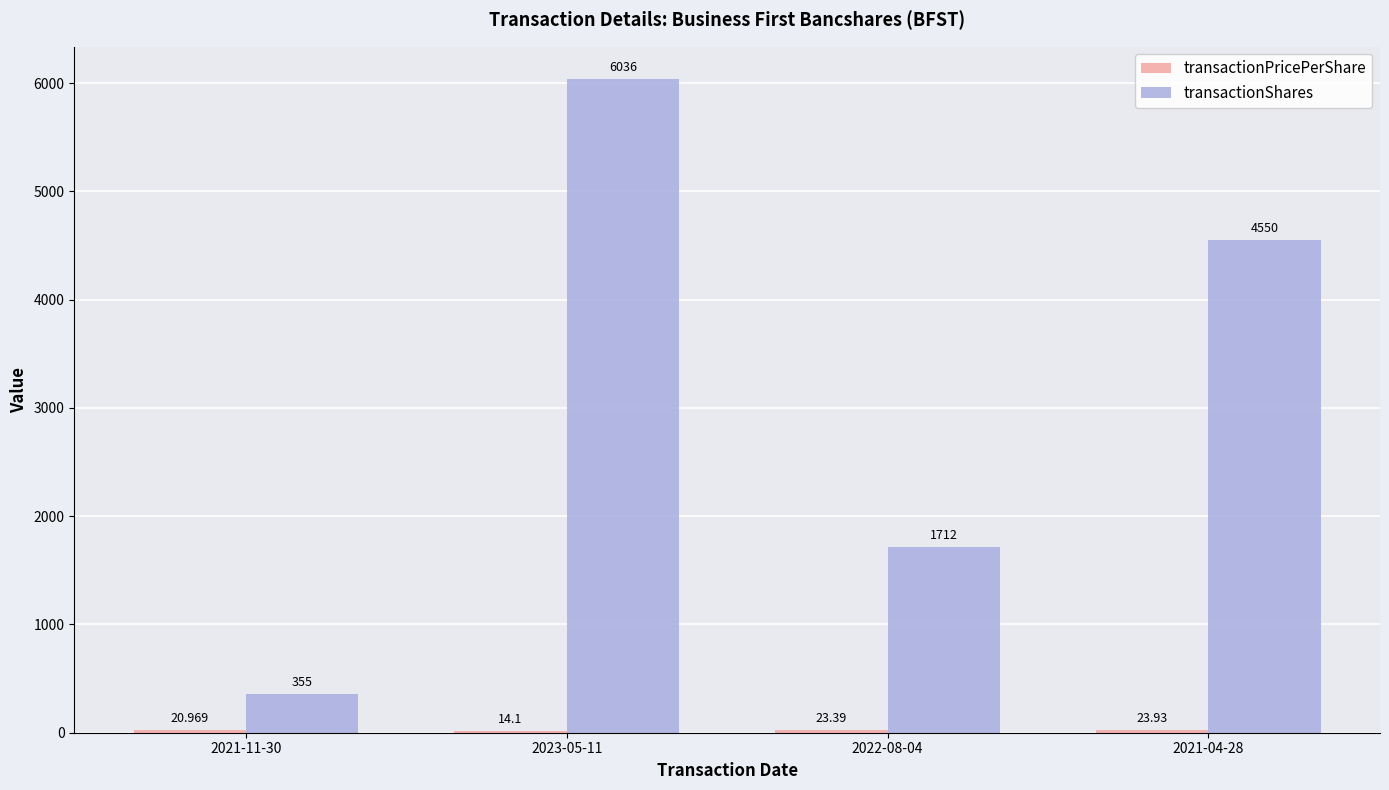

Which series has the largest total across all categories?

transactionShares